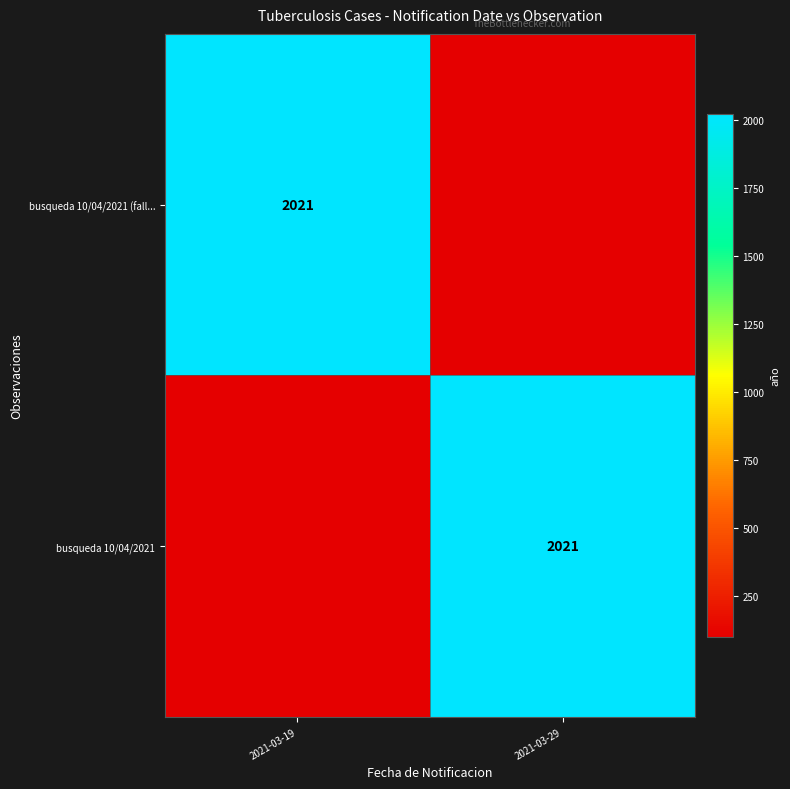

The busqueda 10/04/2021 (fall... series shows 2021 at 2021-03-19. True or false?

True